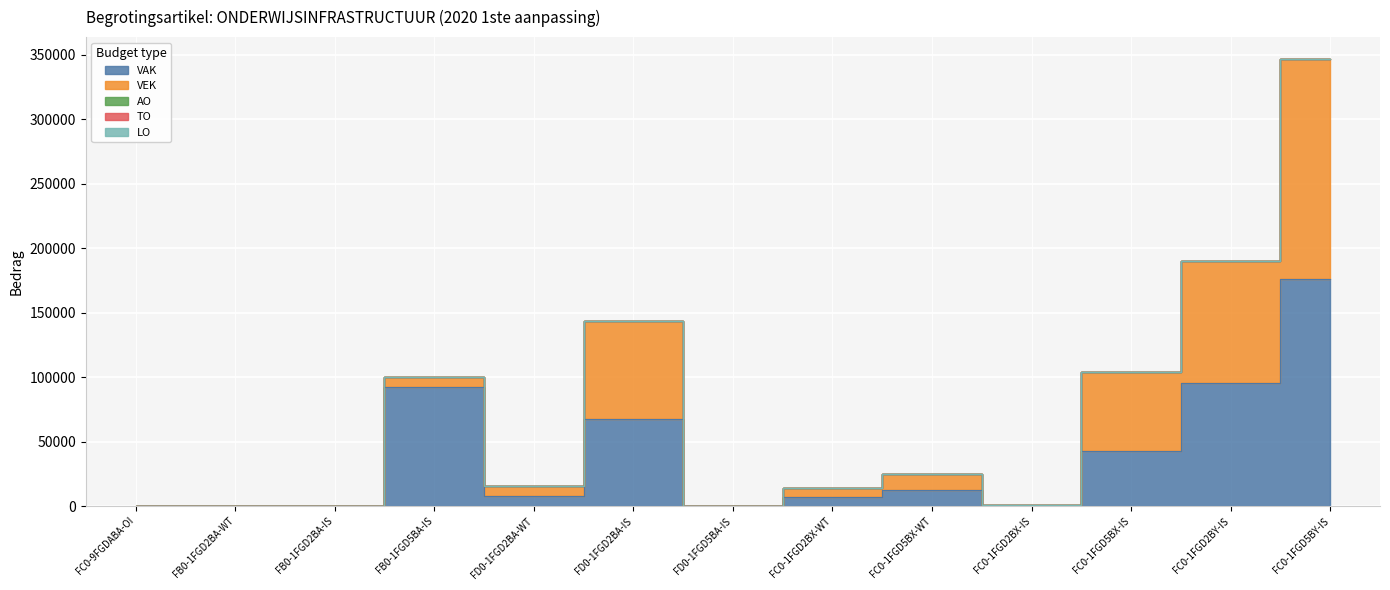

How many data points in VAK are above 7415?

6